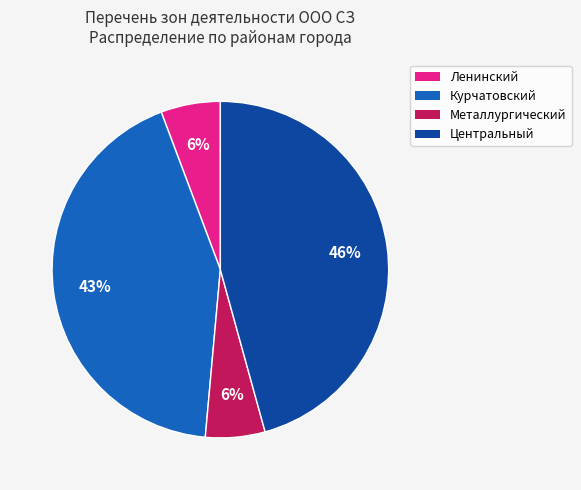

Count the number of slices in the pie.

4